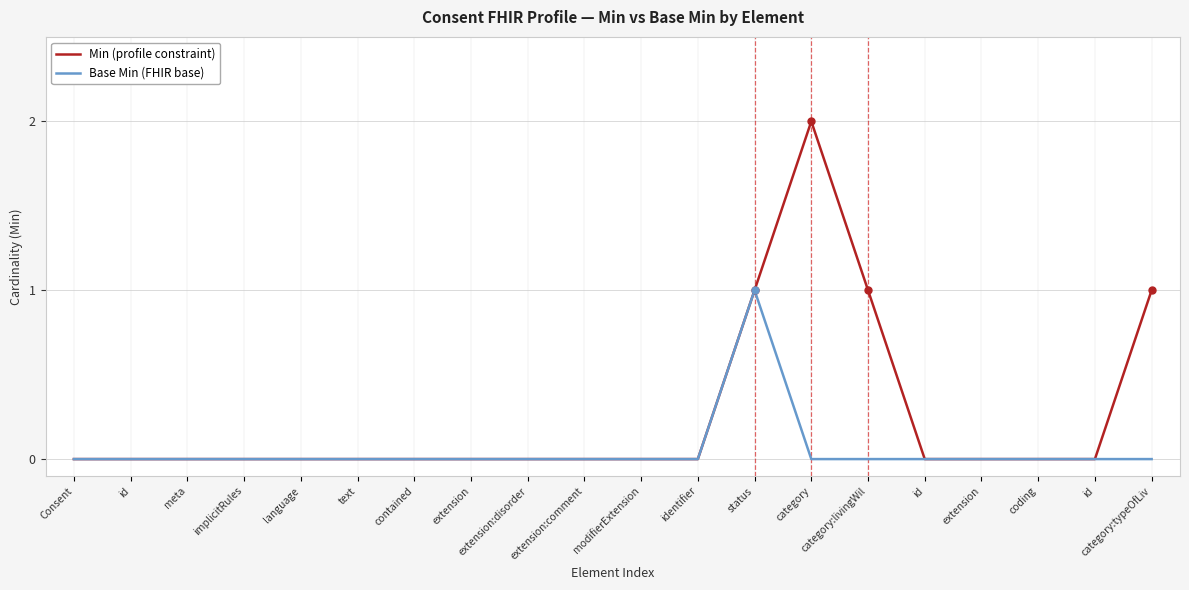

How many lines are shown in the chart?

2